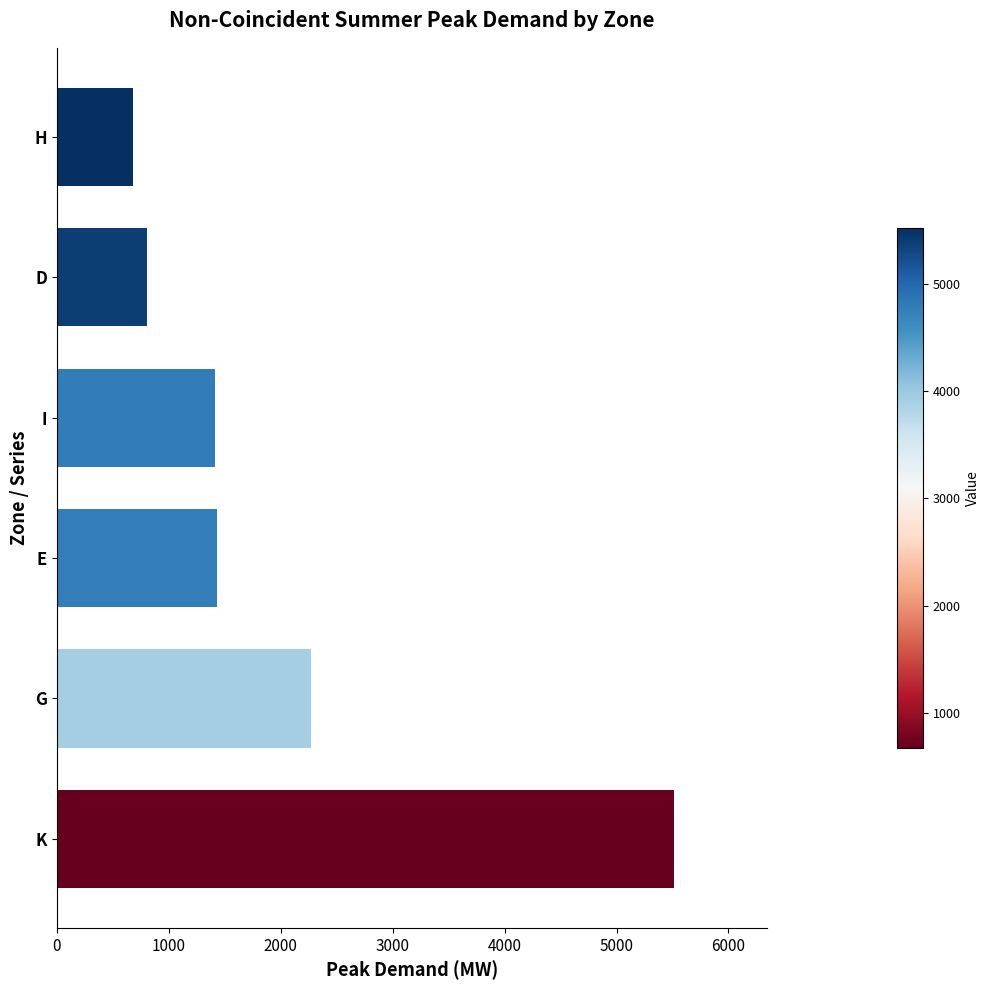

Are the bars grouped side by side (vs. stacked)?

No